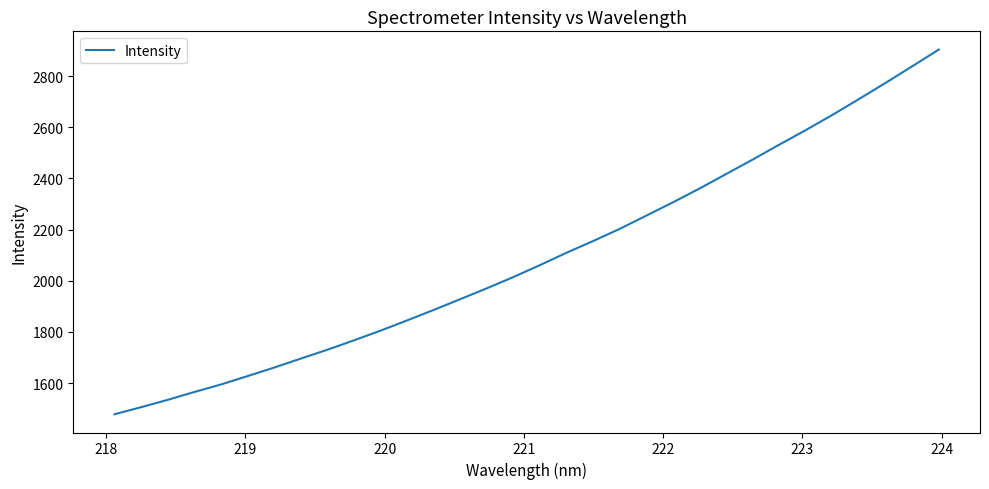

What is the difference between the maximum and minimum values?

1425.8